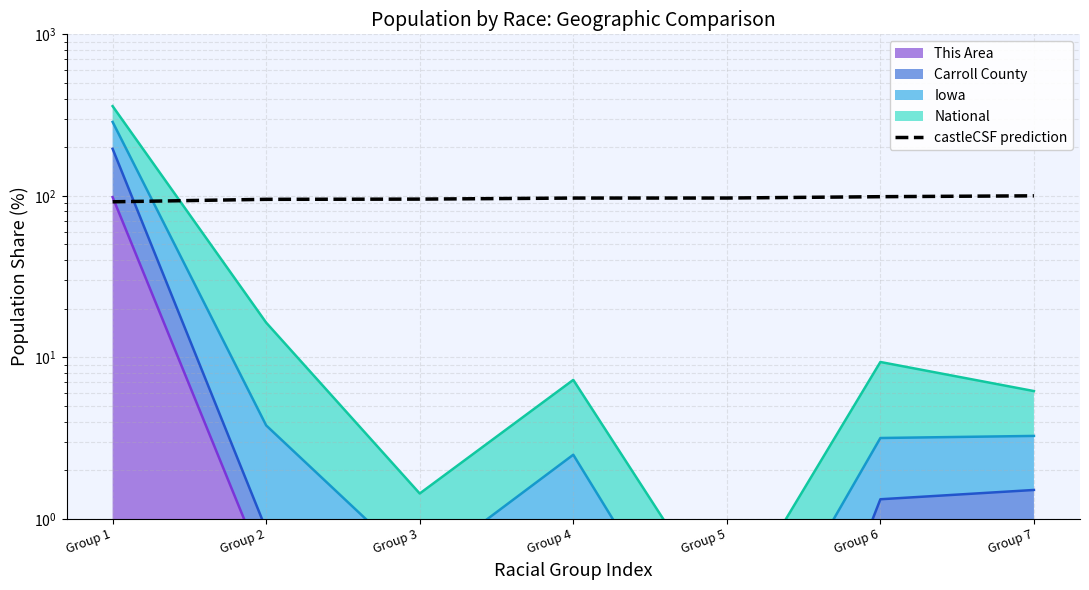

At which label is the value closest to 95?

Group 2